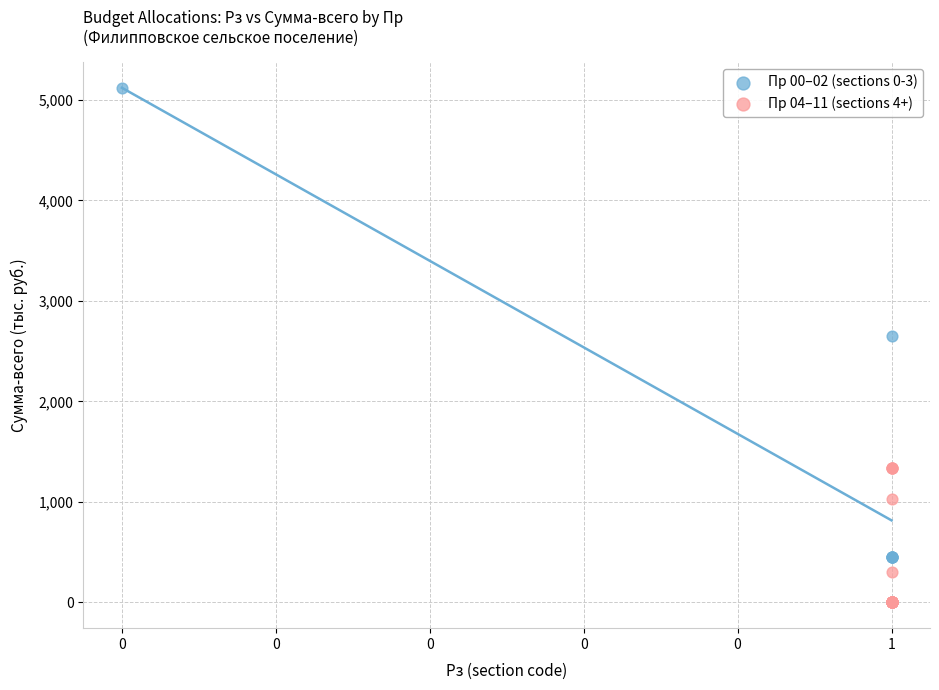

What are all the series names shown in the legend?

Пр 00–02 (sections 0-3), Пр 04–11 (sections 4+)